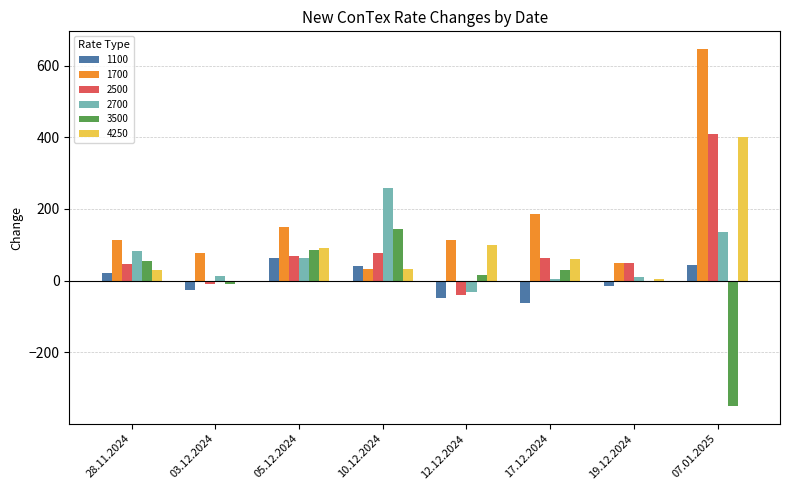

What is the sum of all 3500 values?

-30